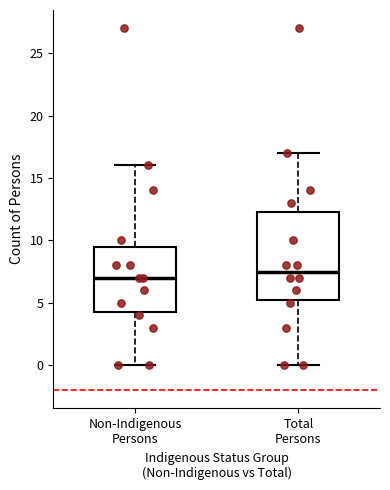

Comparing the boxes themselves (not the whiskers), which one is the tallest?

Total Persons